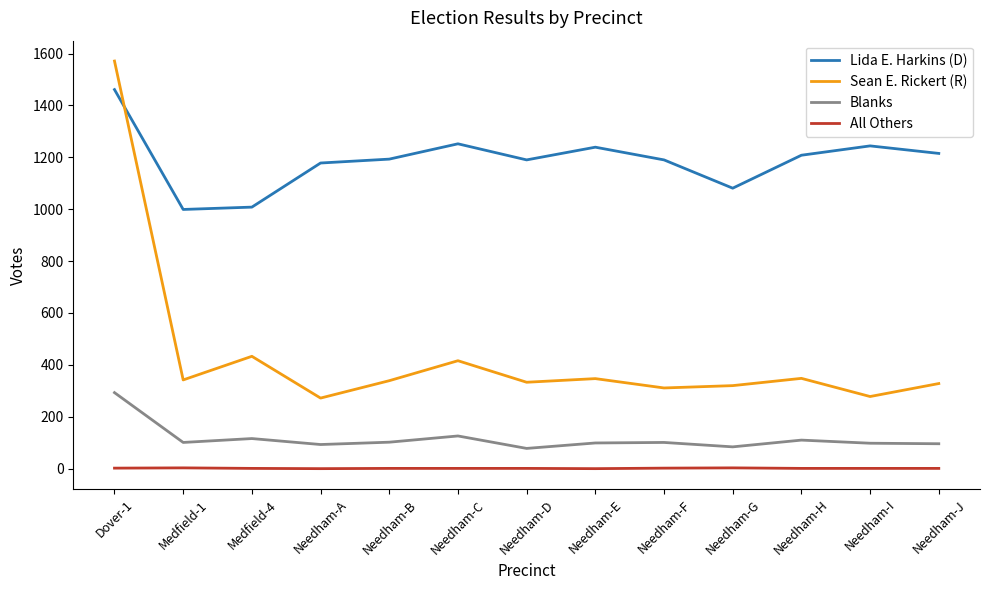

At Needham-I, list the series in order from largest to smallest.

Lida E. Harkins (D), Sean E. Rickert (R), Blanks, All Others